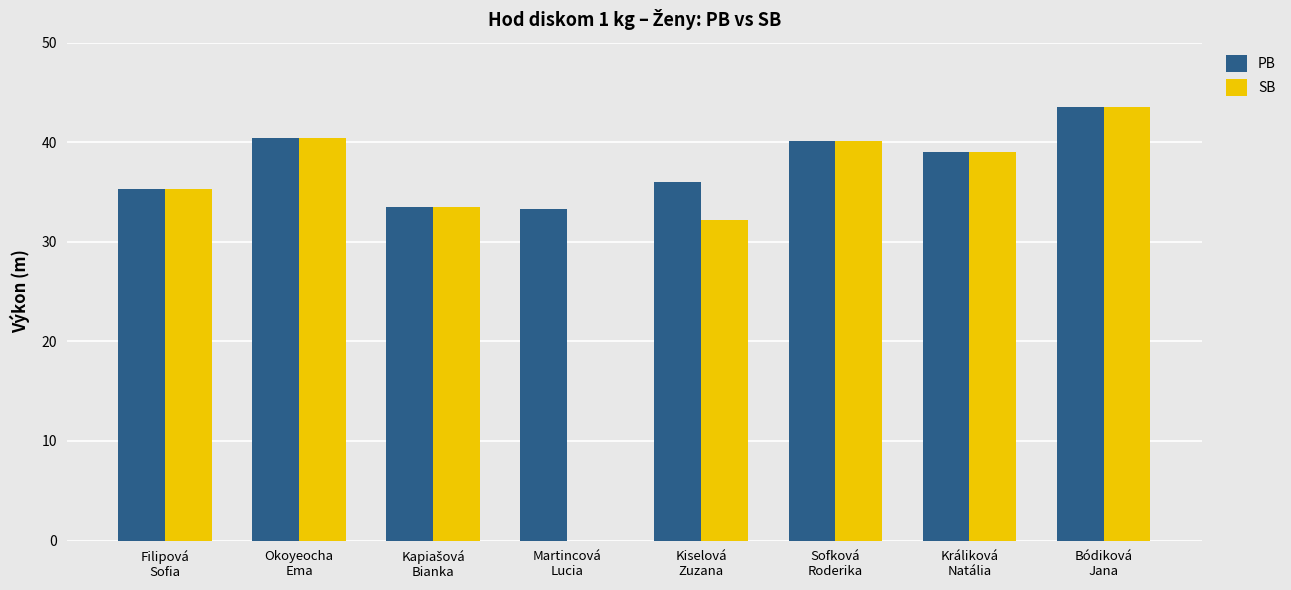

What is the approximate value of PB at Kiselová
Zuzana?

36.0